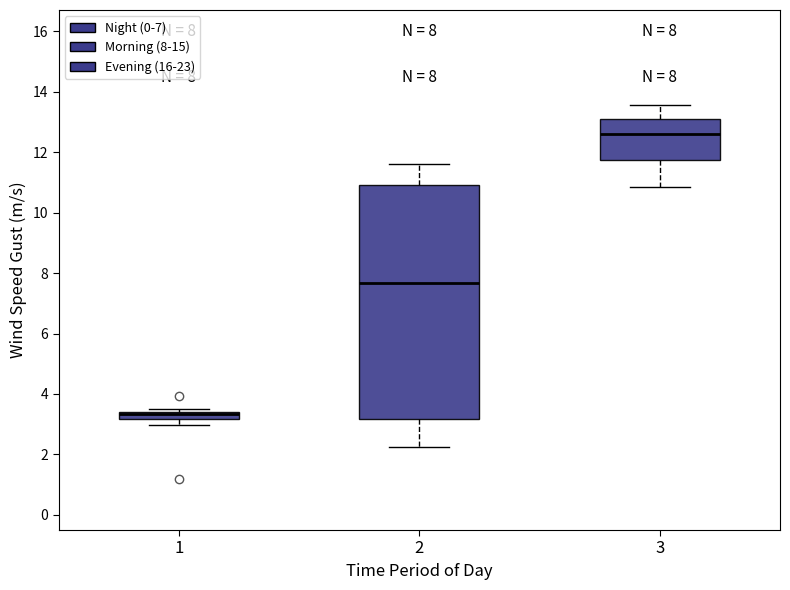

Which box is the tallest, from its lower edge to its upper edge?

2